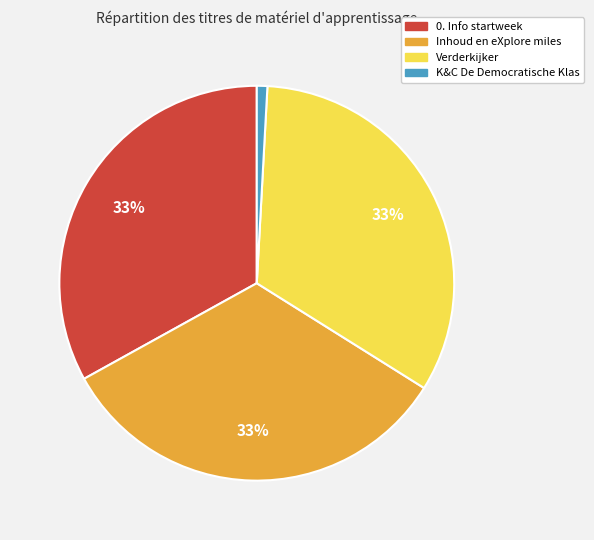

Combined, do K&C De Democratische Klas and Inhoud en eXplore miles account for over 50%?

No